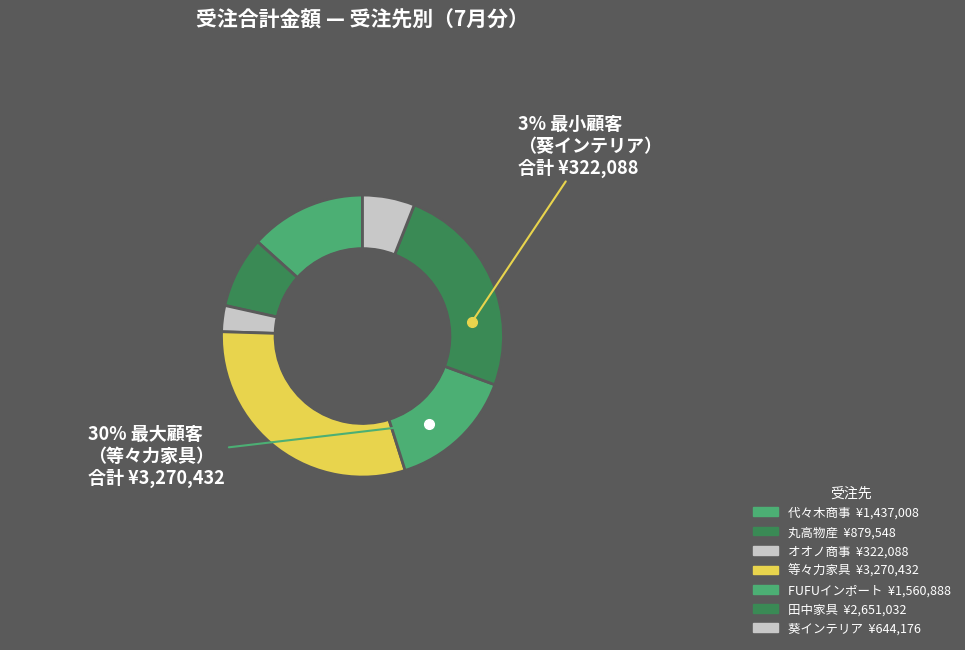

Is there a majority slice in this chart?

No